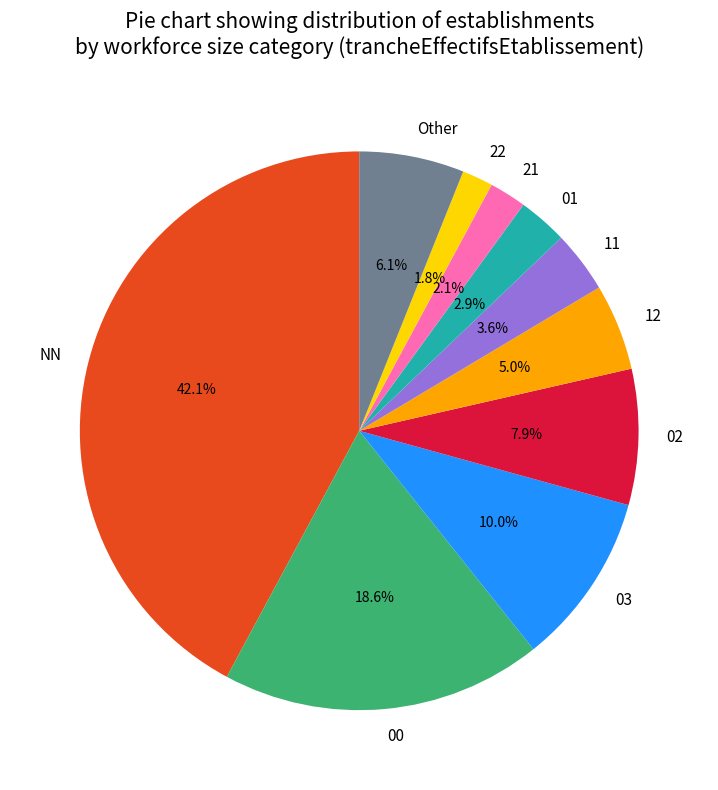

To the nearest percent, what percentage of the pie is 03?

10%